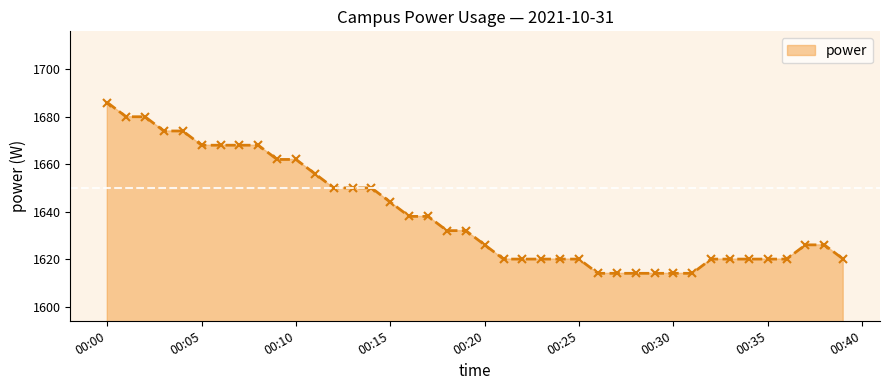

What is the sum of all values?

65562